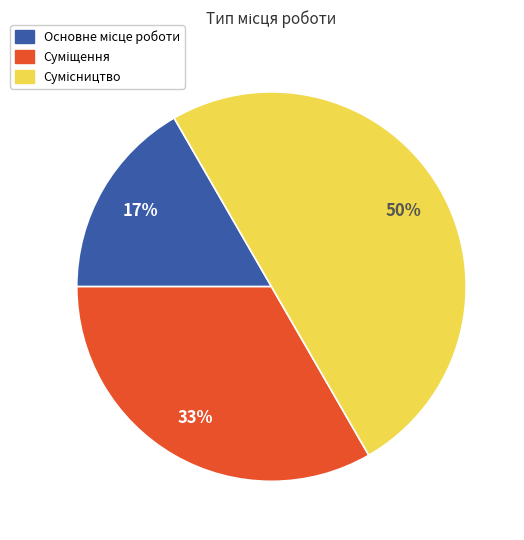

To the nearest percent, what is the difference between the largest and smallest slice percentages?

33%